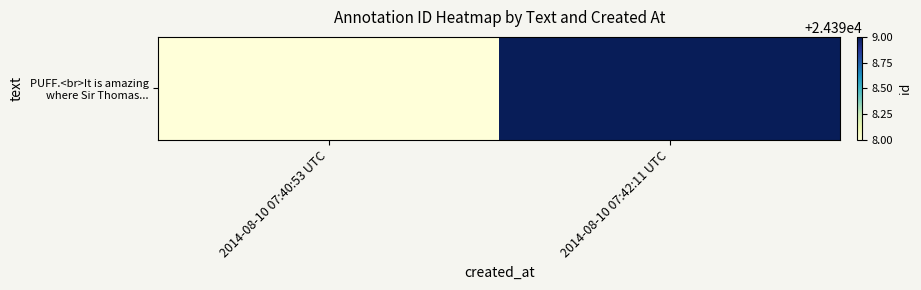

Is it true that the value at 2014-08-10 07:40:53 UTC is 42719?

False